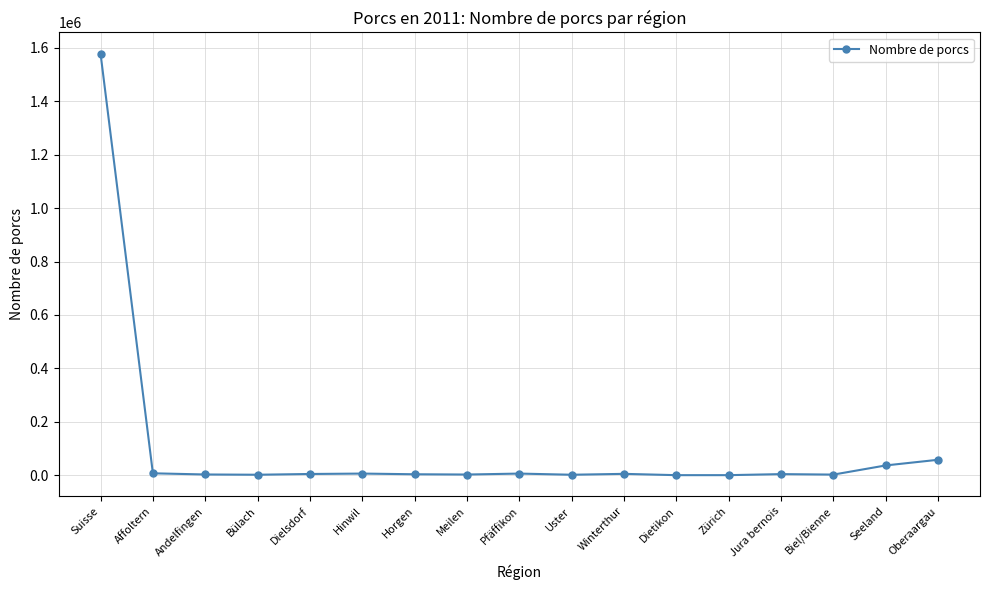

How many lines are shown in the chart?

1